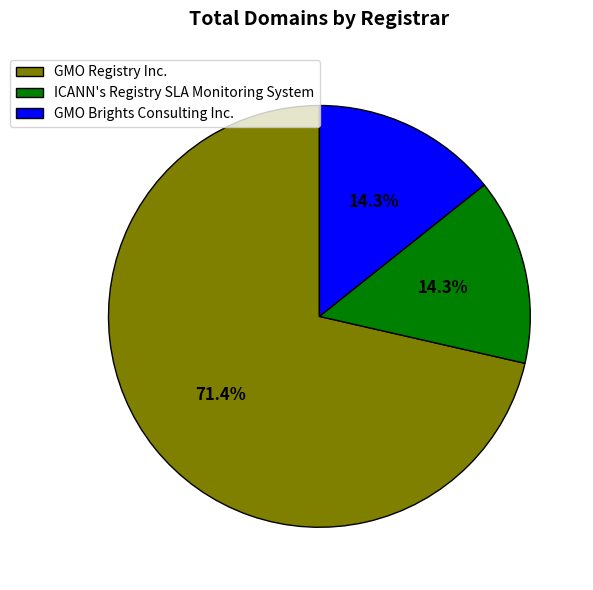

How many slices are in this pie chart?

3